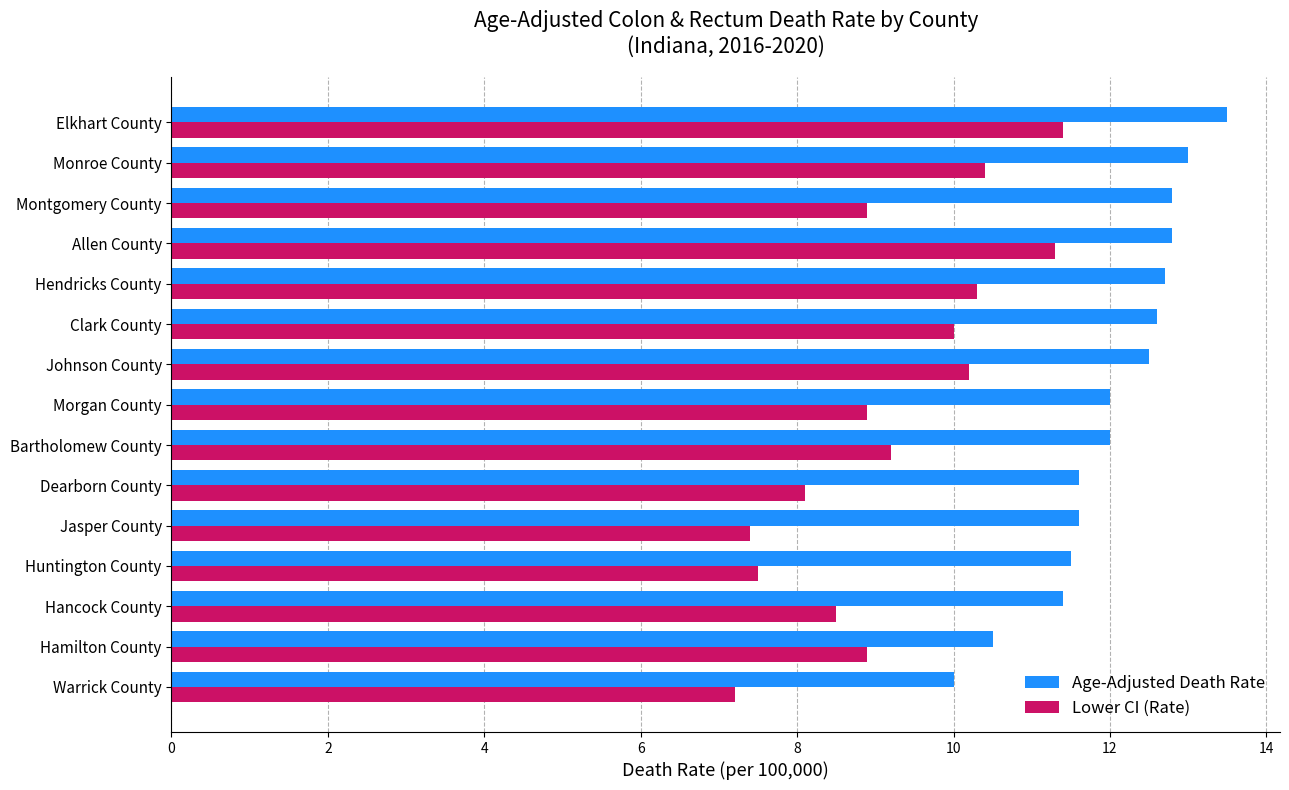

What is the approximate value of Lower CI (Rate) at Montgomery County?

8.9